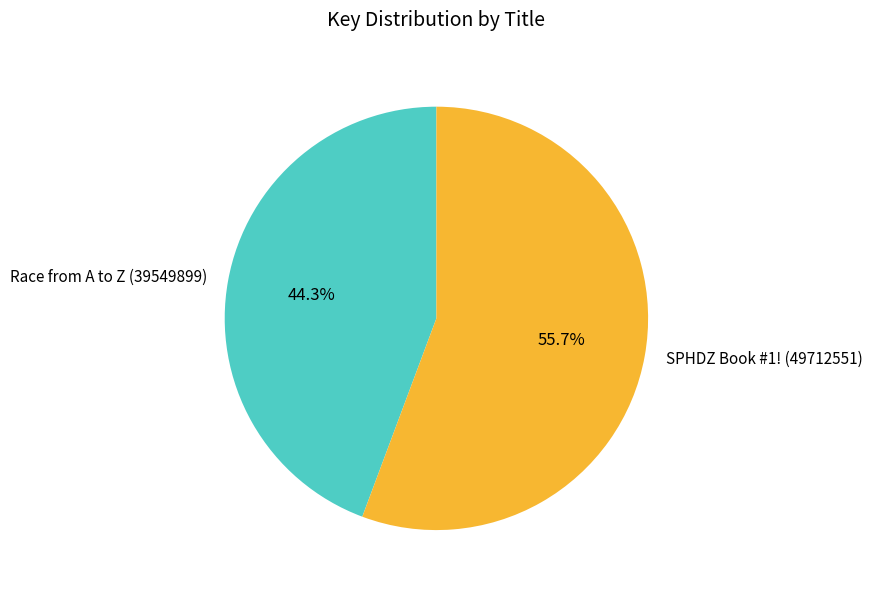

How much of the chart is everything except SPHDZ Book #1! (49712551)?

44.3%